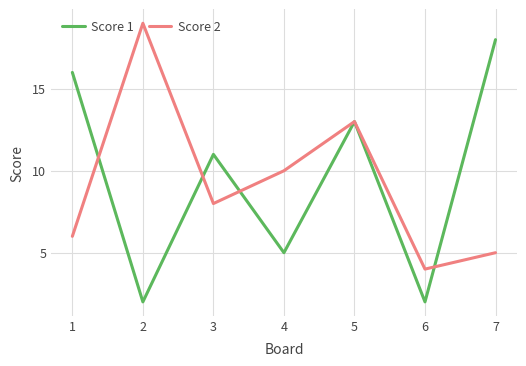

What is the average value of the Score 1 series?

10